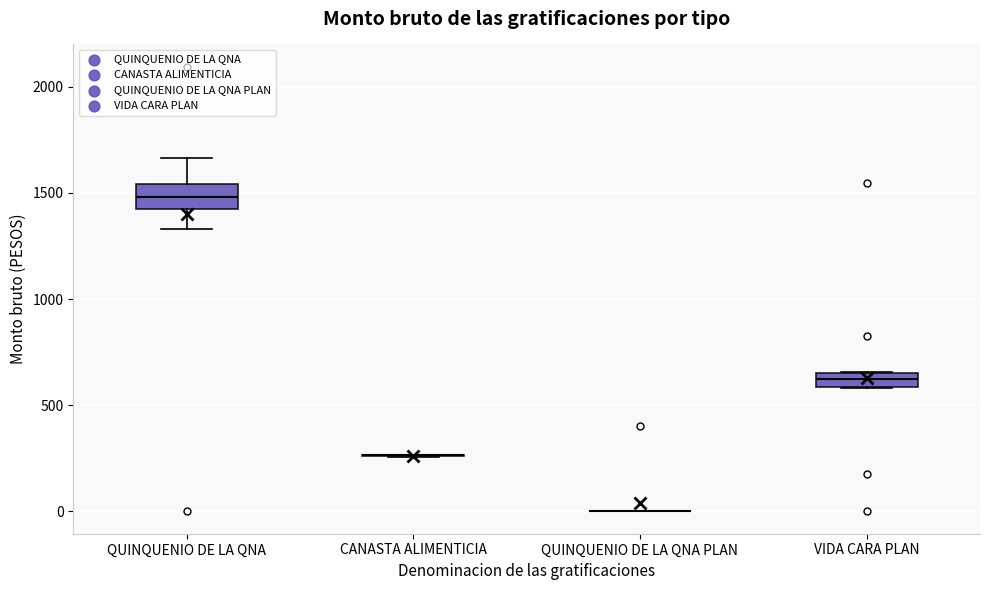

Which box is the tallest, from its lower edge to its upper edge?

QUINQUENIO DE LA QNA